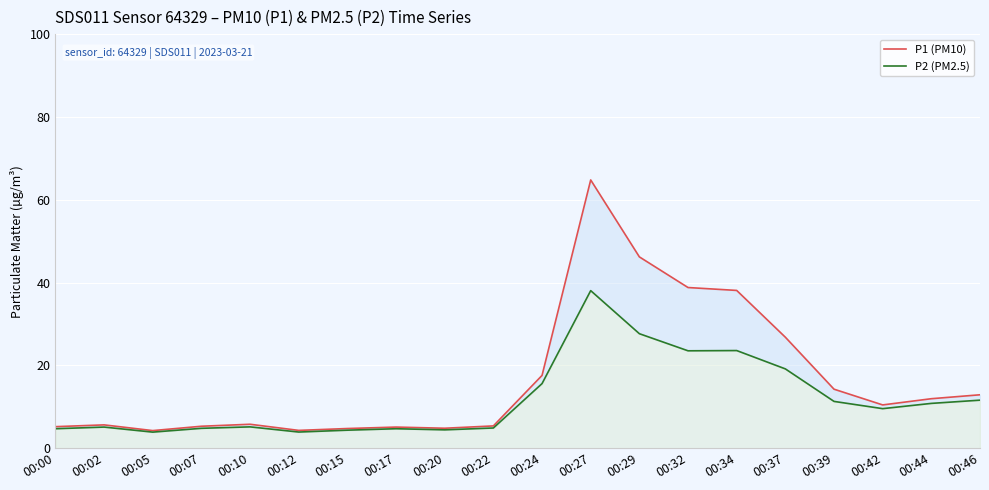

What is the value of the P1 (PM10) point at the 13th from the left?

46.2